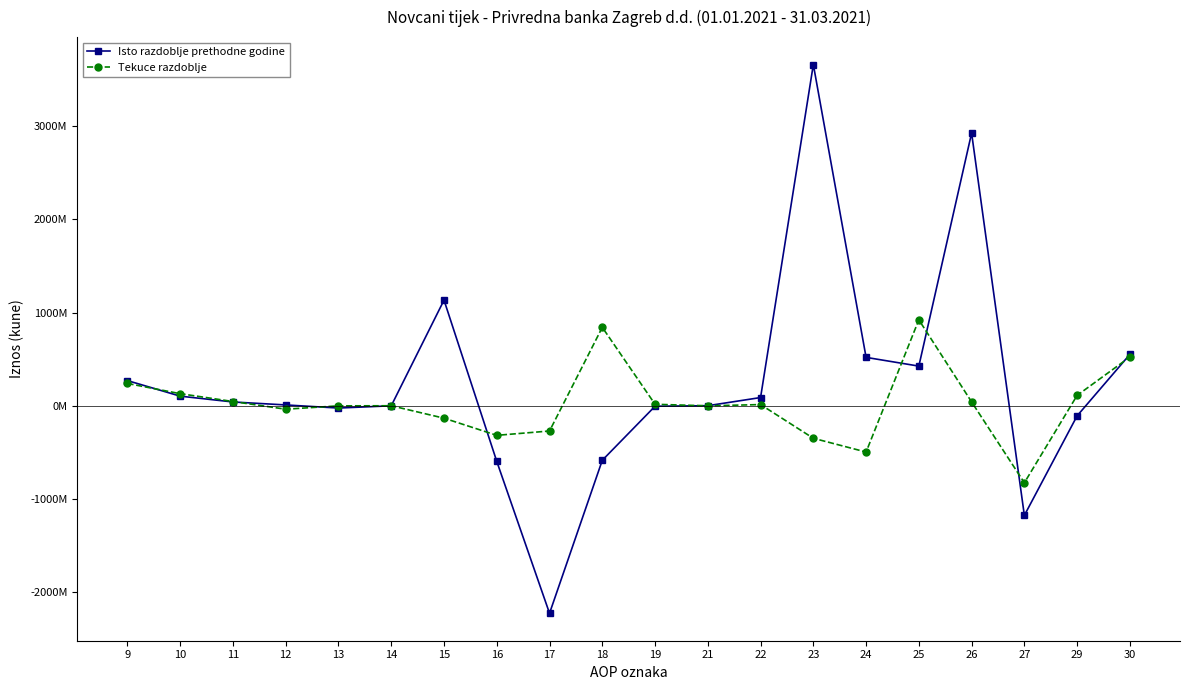

What are all the series names shown in the legend?

Isto razdoblje prethodne godine, Tekuce razdoblje